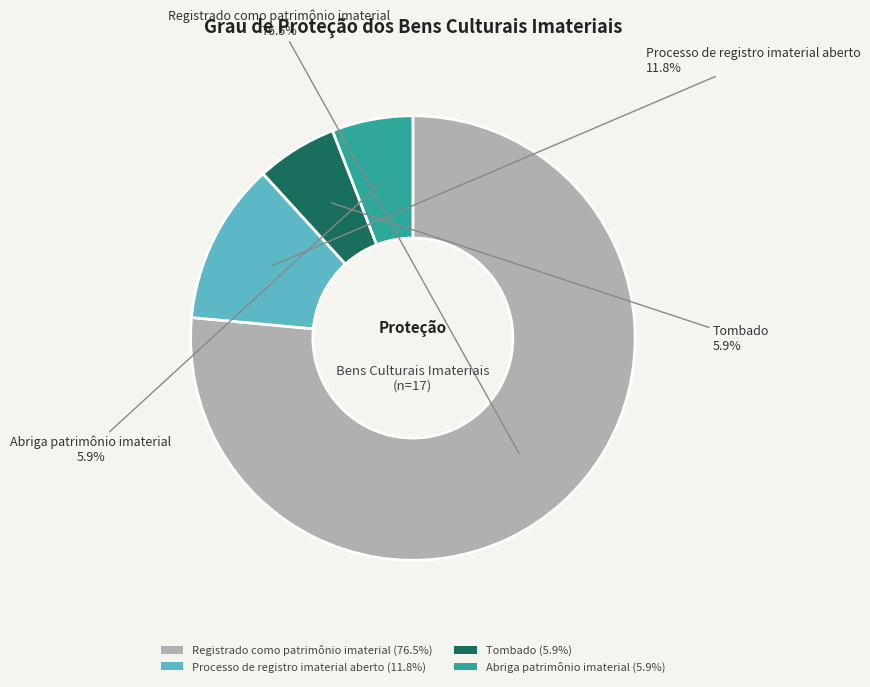

Does Registrado como patrimônio imaterial (76.5%) account for over 50% of the chart?

Yes